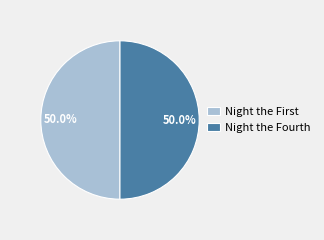

How much of the chart is everything except Night the Fourth?

50.0%